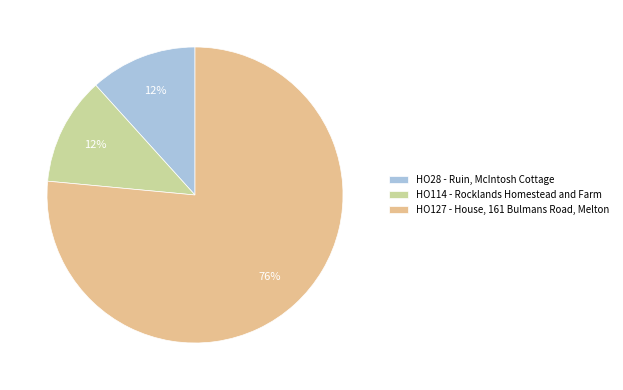

The HO114 - Rocklands Homestead and Farm slice represents 12% of the pie. True or false?

True